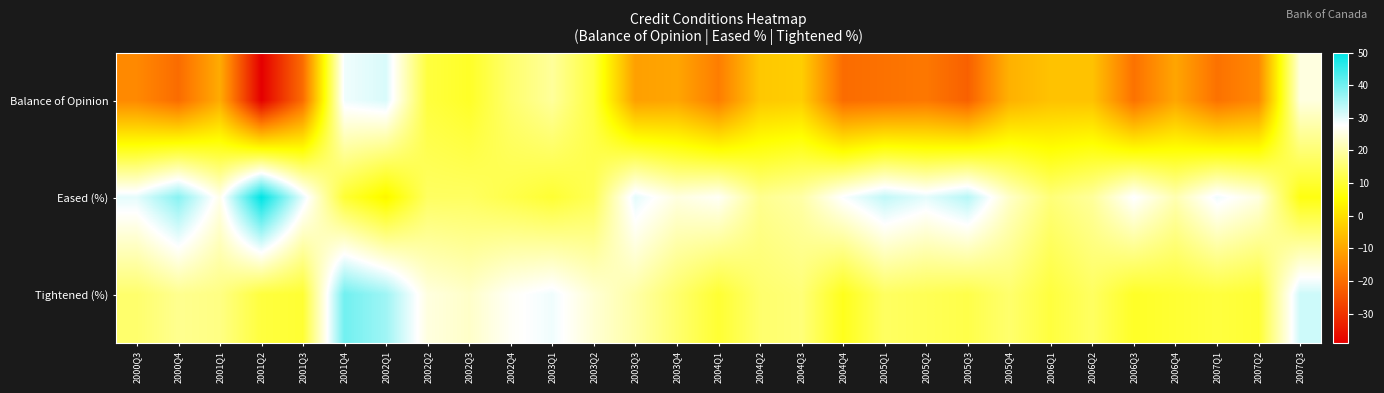

Reading left to right, transcribe all the data shown in this chart.

Balance of Opinion: 2000Q3=-15	2000Q4=-20	2001Q1=-9	2001Q2=-39	2001Q3=-20	2001Q4=29	2002Q1=31	2002Q2=11	2002Q3=9	2002Q4=15	2003Q1=19	2003Q2=11	2003Q3=-11	2003Q4=-10	2004Q1=-17	2004Q2=-4	2004Q3=-3	2004Q4=-20	2005Q1=-19	2005Q2=-18	2005Q3=-22	2005Q4=-8	2006Q1=-5	2006Q2=-5	2006Q3=-19	2006Q4=-10	2007Q1=-19	2007Q2=-15	2007Q3=25
Eased (%): 2000Q3=30	2000Q4=38	2001Q1=26	2001Q2=50	2001Q3=30	2001Q4=10	2002Q1=4	2002Q2=14	2002Q3=14	2002Q4=12	2003Q1=10	2003Q2=13	2003Q3=30	2003Q4=25	2004Q1=27	2004Q2=18	2004Q3=20	2004Q4=28	2005Q1=33	2005Q2=30	2005Q3=34	2005Q4=23	2006Q1=16	2006Q2=19	2006Q3=28	2006Q4=21	2007Q1=29	2007Q2=25	2007Q3=7
Tightened (%): 2000Q3=15	2000Q4=18	2001Q1=17	2001Q2=11	2001Q3=10	2001Q4=40	2002Q1=36	2002Q2=25	2002Q3=23	2002Q4=27	2003Q1=29	2003Q2=24	2003Q3=20	2003Q4=15	2004Q1=10	2004Q2=15	2004Q3=16	2004Q4=8	2005Q1=14	2005Q2=13	2005Q3=12	2005Q4=15	2006Q1=11	2006Q2=14	2006Q3=9	2006Q4=10	2007Q1=11	2007Q2=10	2007Q3=32